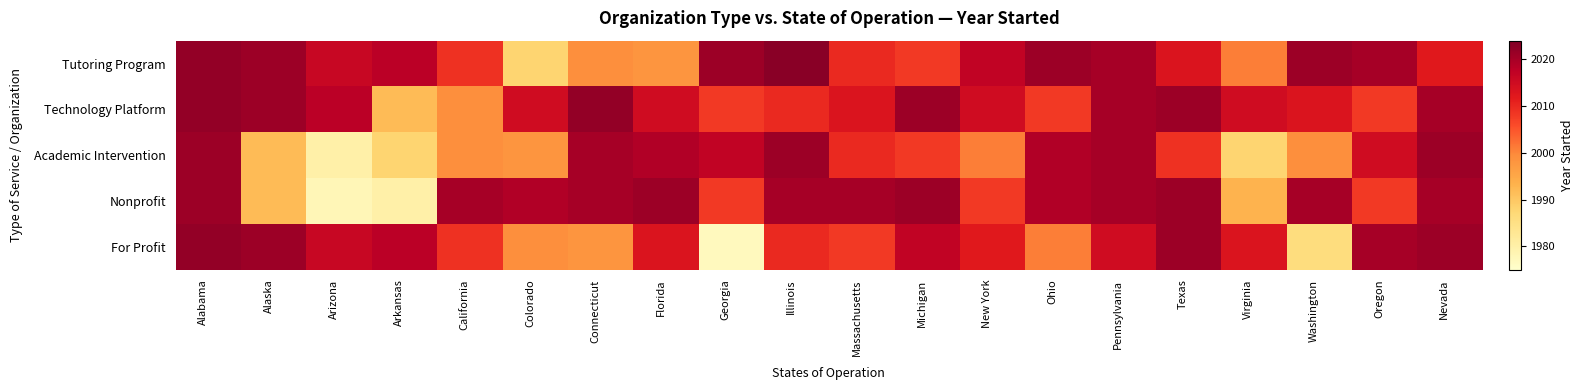

What is the maximum value shown in the chart?

2023